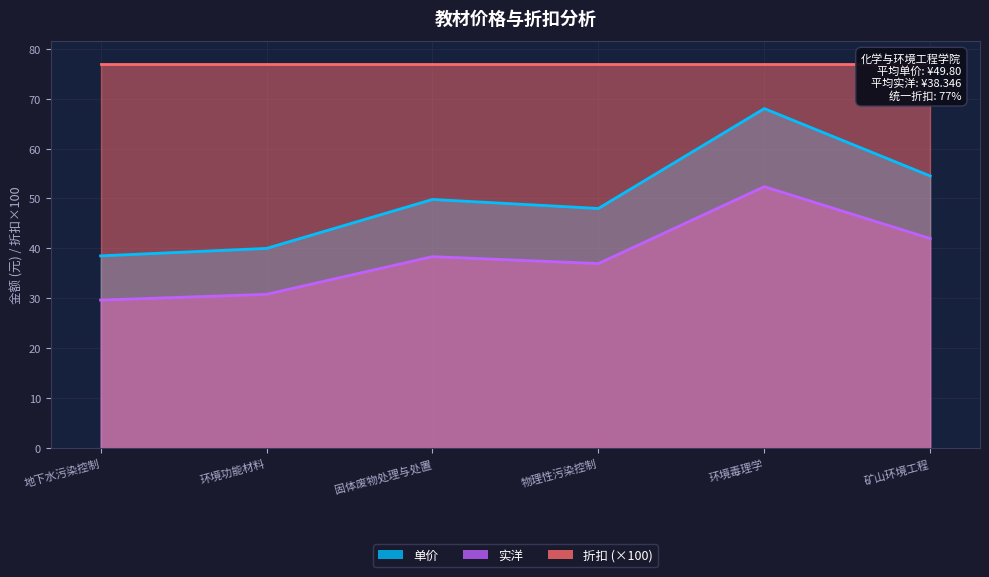

Does the chart have visible grid lines?

Yes